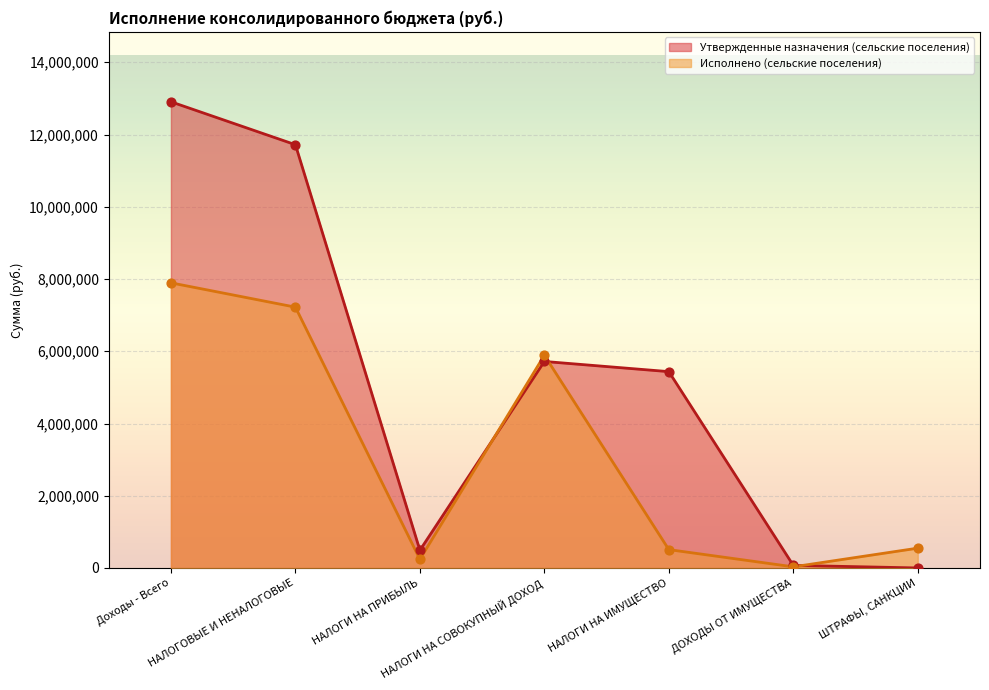

What are all the series names shown in the legend?

Утвержденные назначения (сельские поселения), Исполнено (сельские поселения)